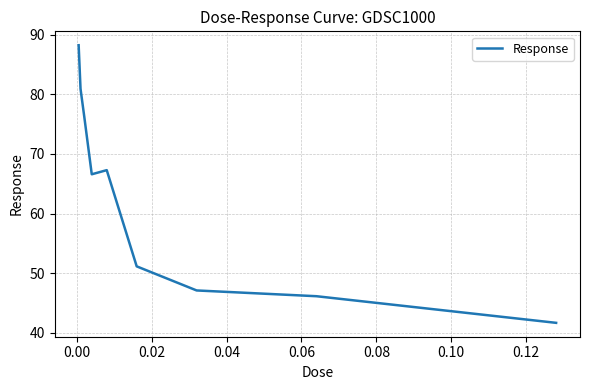

What is the difference between the maximum and minimum values?

46.5